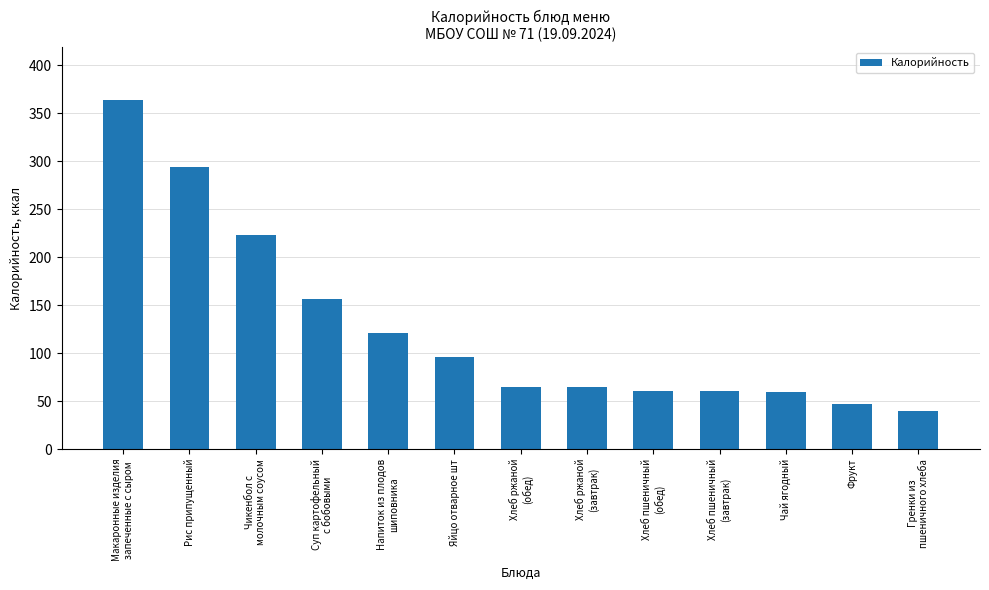

Read the value at Чай ягодный.

59.9